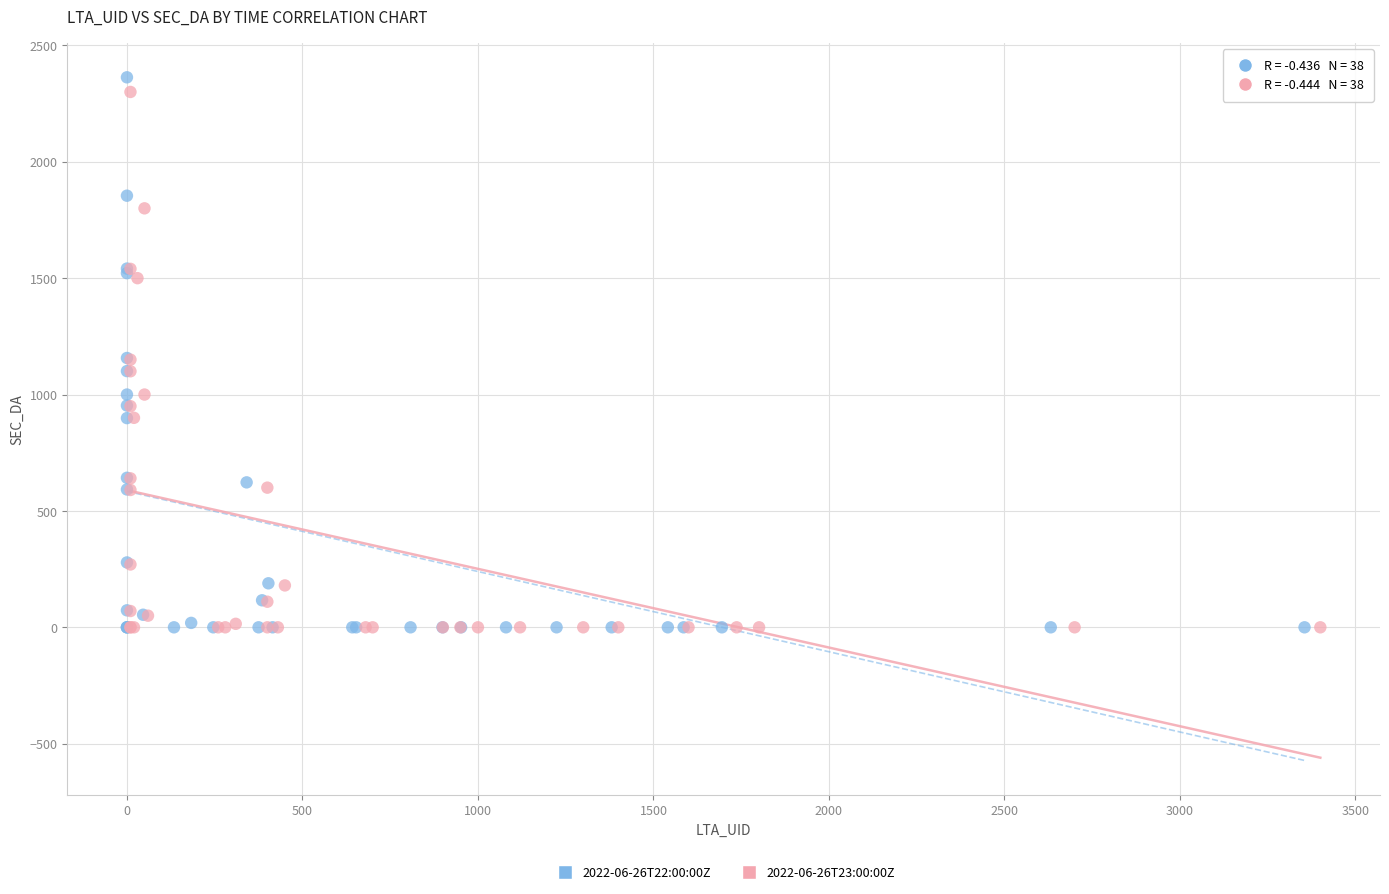

Which series has the widest spread of Y values?

2022-06-26T22:00:00Z